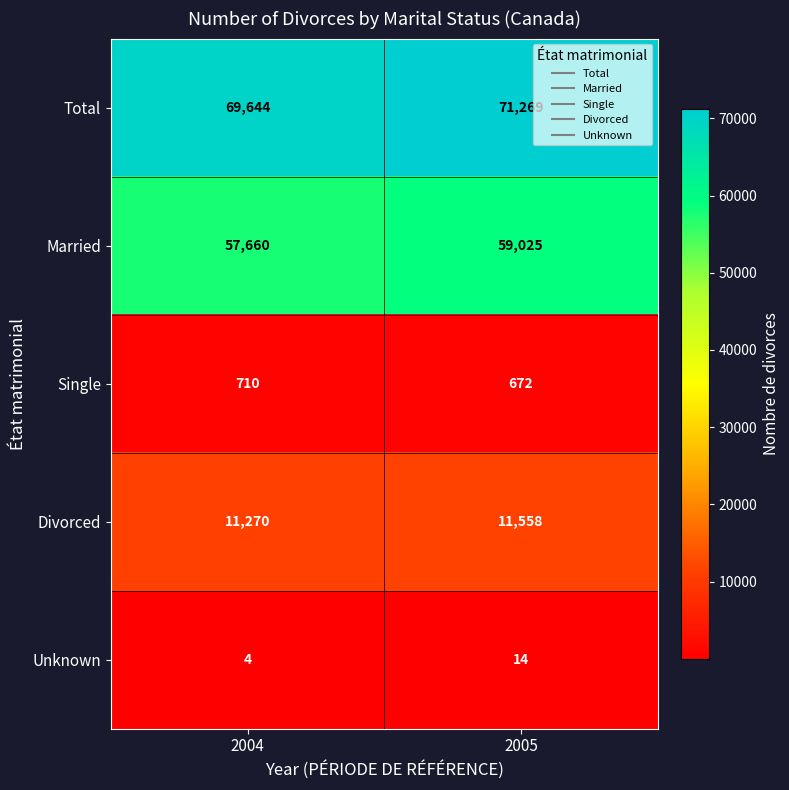

Reading left to right, list all the values displayed in this chart.

Total: 2004=69644	2005=71269
Married: 2004=57660	2005=59025
Single: 2004=710	2005=672
Divorced: 2004=11270	2005=11558
Unknown: 2004=4	2005=14